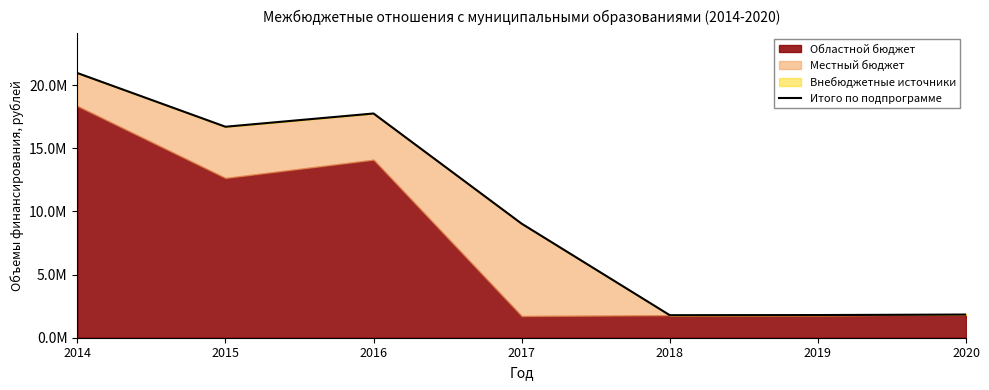

List the labels in order of value, largest first.

2014, 2016, 2015, 2017, 2020, 2019, 2018